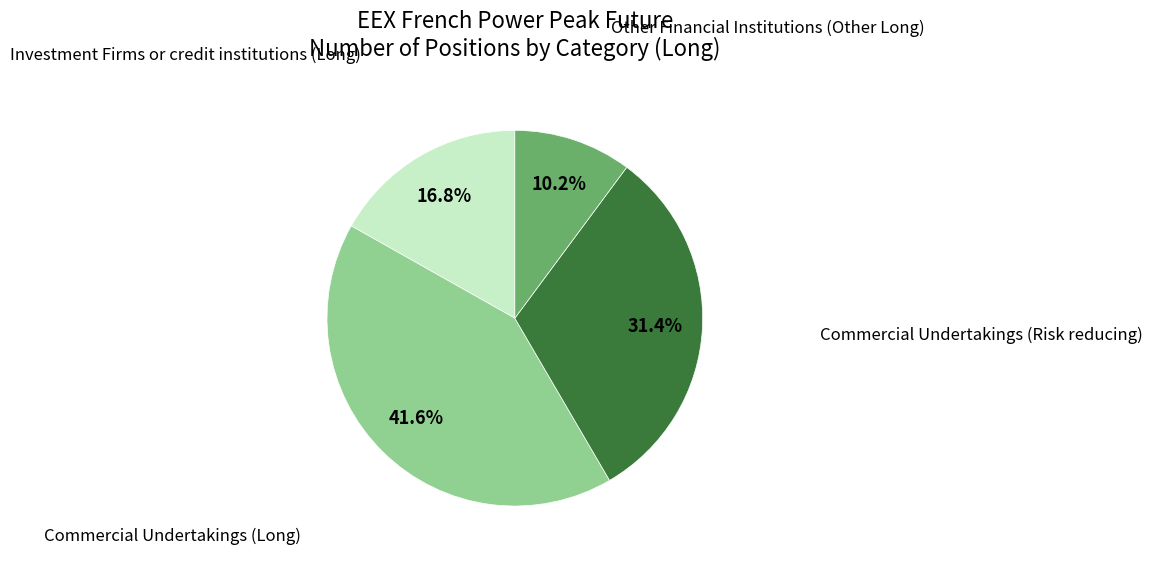

The Investment Firms or credit institutions (Long) slice represents 17% of the pie. True or false?

True